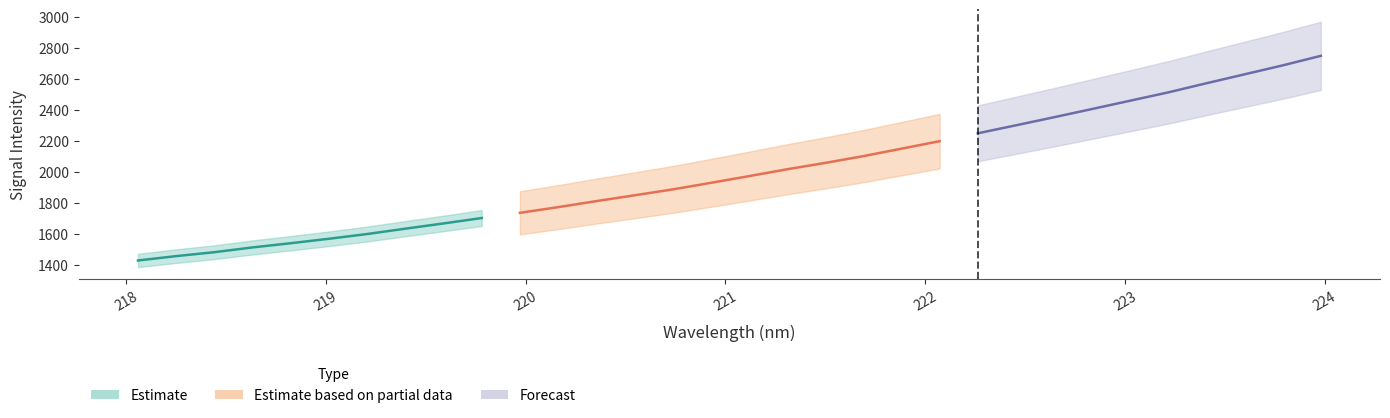

Does the chart have visible grid lines?

No